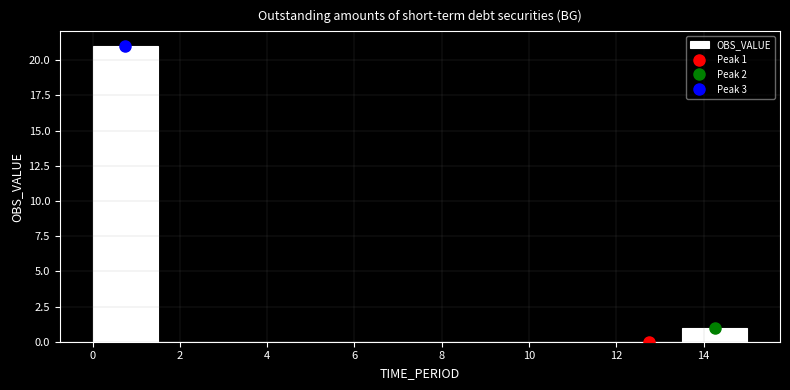

Which range on the x-axis has the tallest bar?

0.0 to 1.5